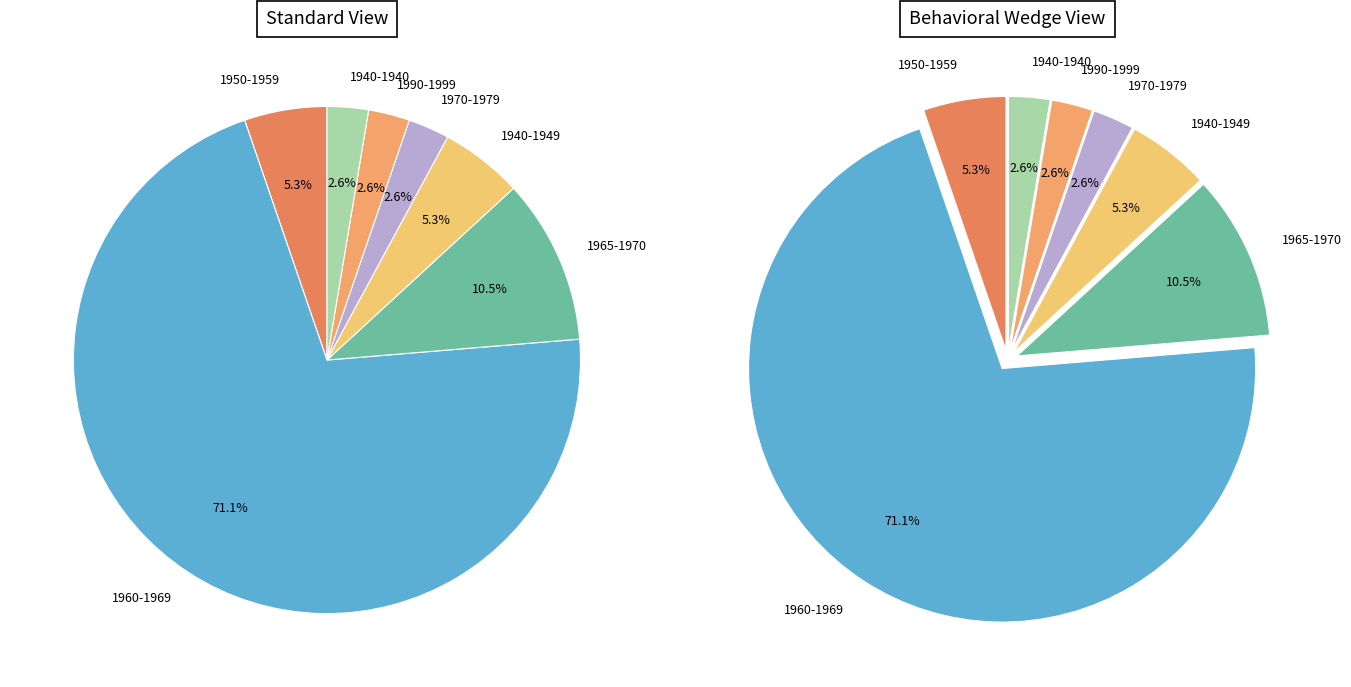

What is the change in value from 1940-1949 to 1970-1979?

-1